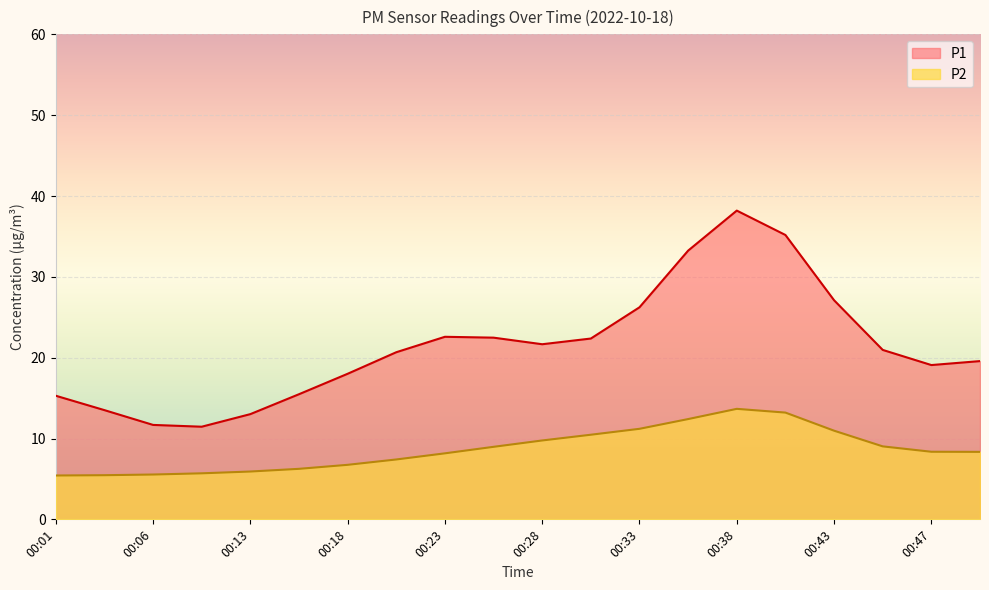

At how many categories does at least one series exceed 36?

1